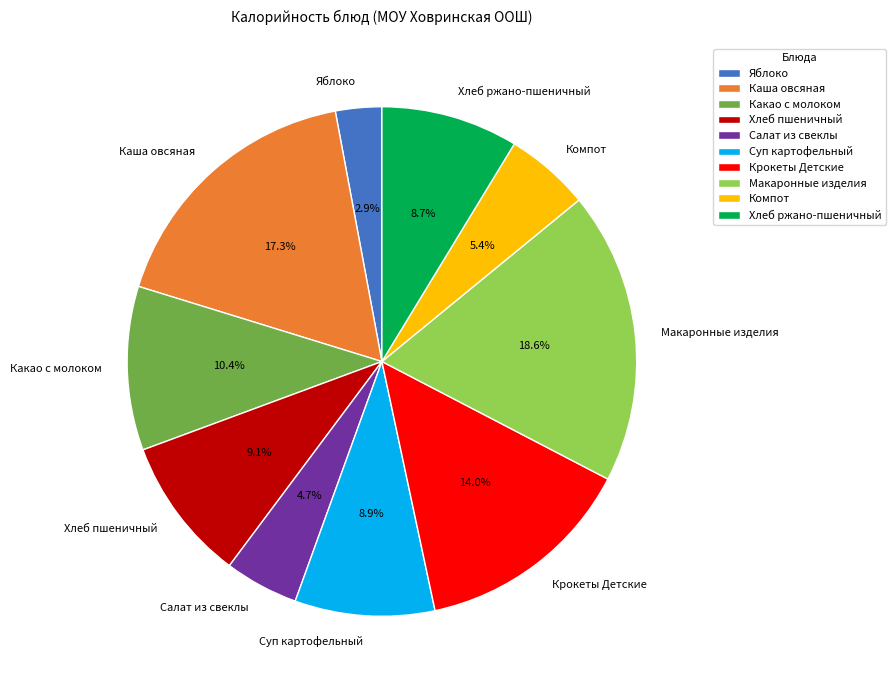

Is Компот the majority of the pie?

No